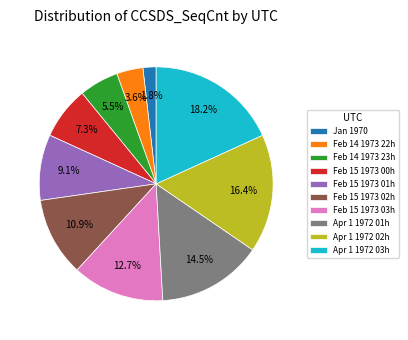

Between Feb 14 1973 23h and Feb 15 1973 03h, which is larger?

Feb 15 1973 03h